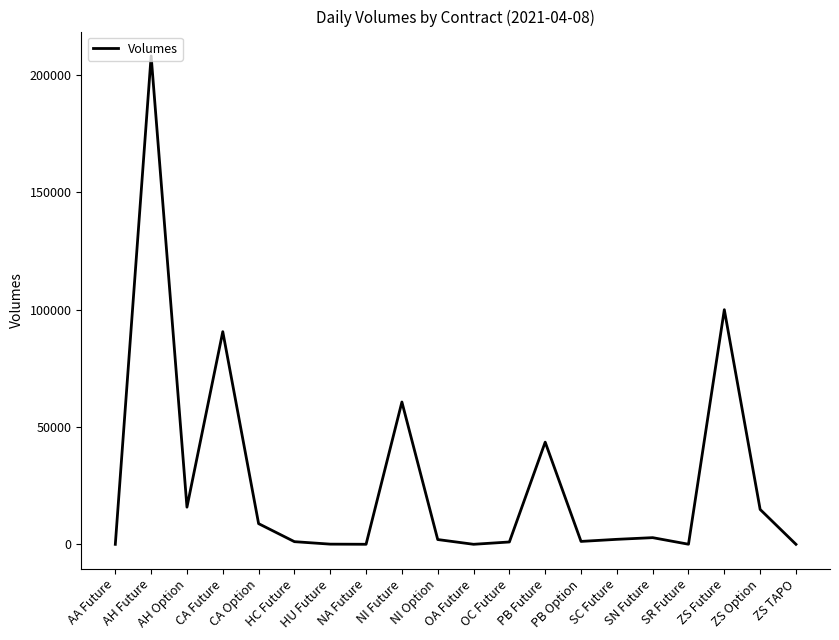

What is the difference between the maximum and minimum values?

208081